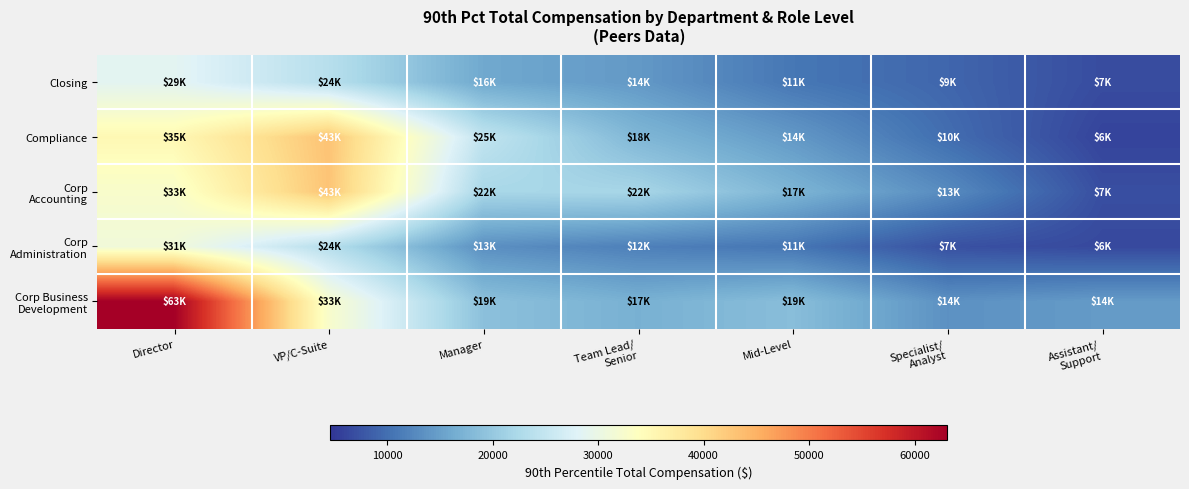

List the series in order of their peak value, highest first.

Corp Business Development, Compliance, Corp Accounting, Corp Administration, Closing